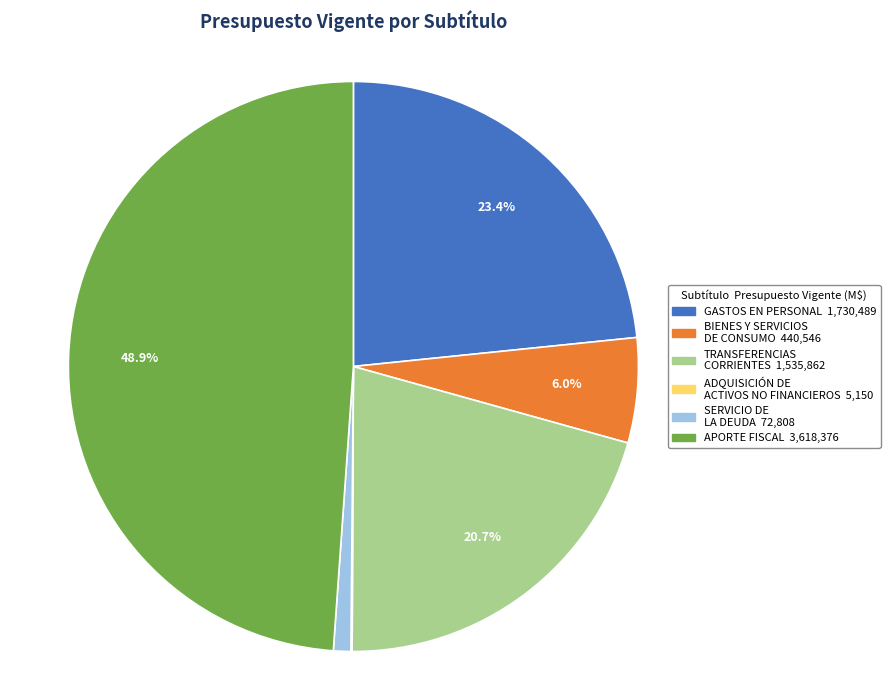

The BIENES Y SERVICIOS DE CONSUMO slice represents 12% of the pie. True or false?

False